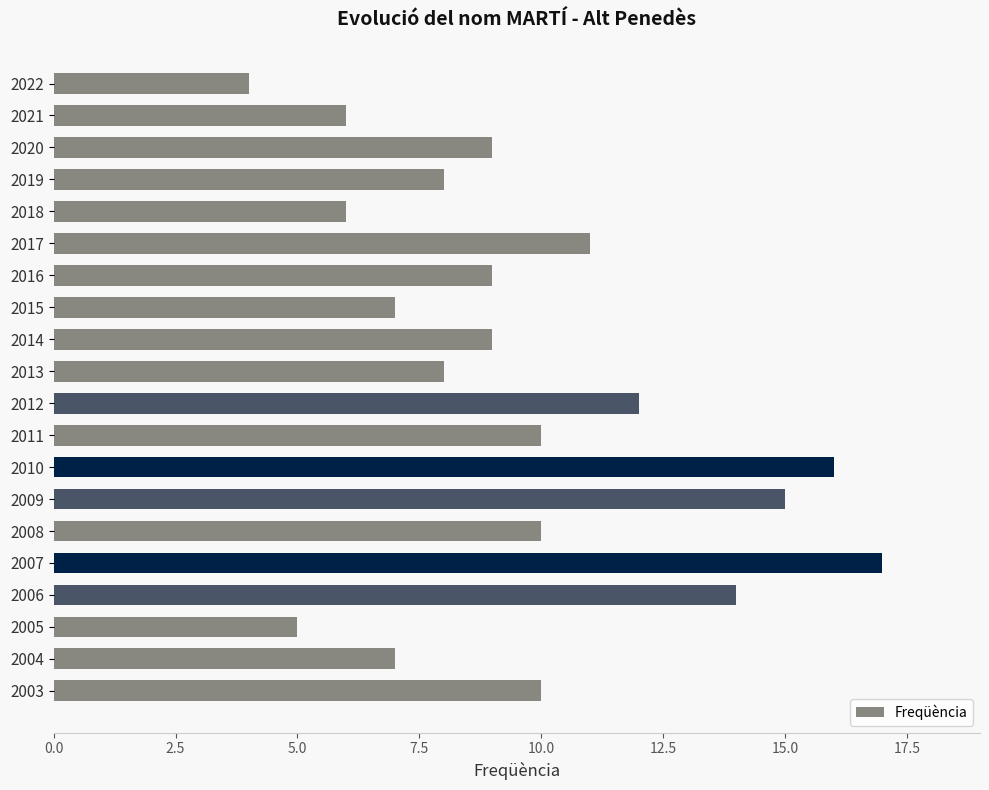

Which category has the highest value across all series?

2007